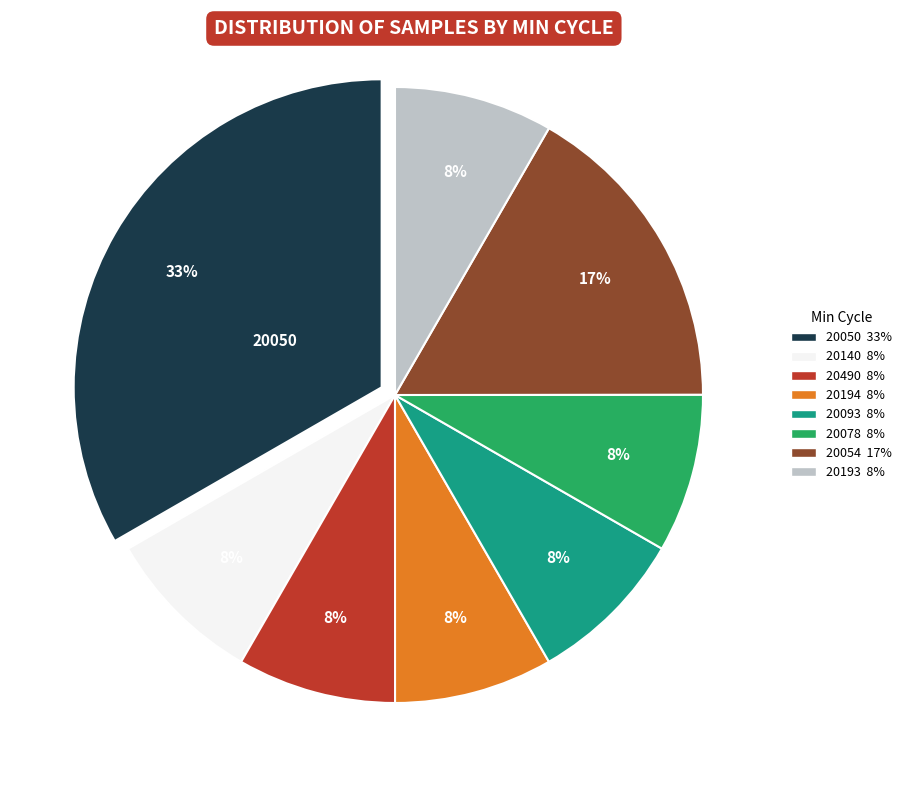

Does any single category account for the majority?

No